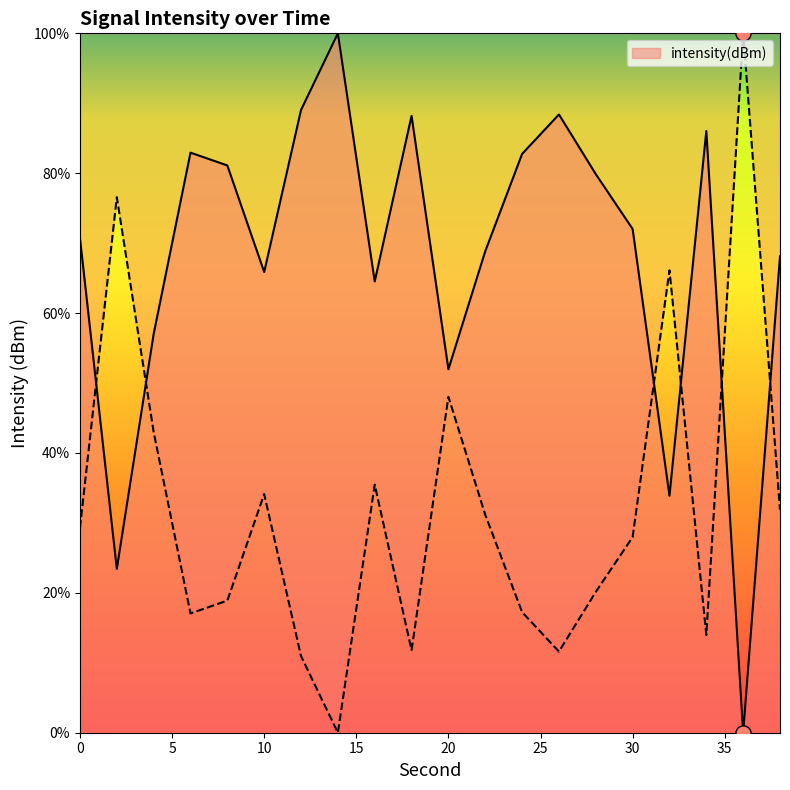

What is the change in value from 18 to 26?

-0.2